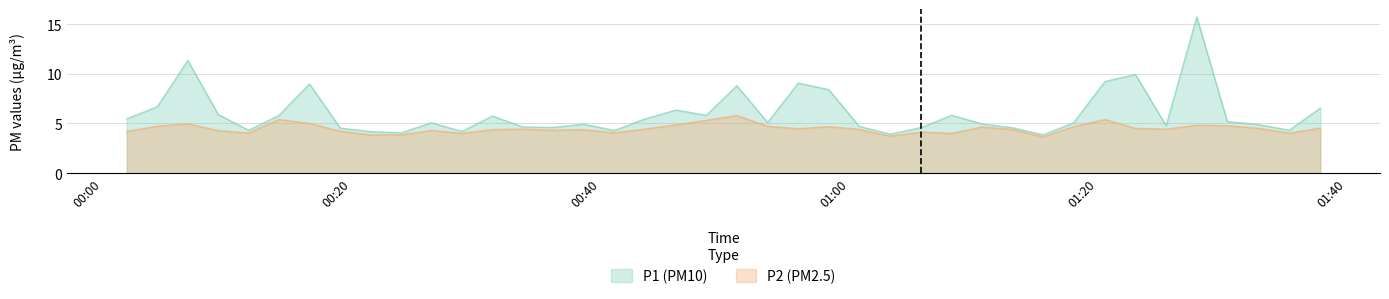

True or false: P1 and P2 cross at least once.

False